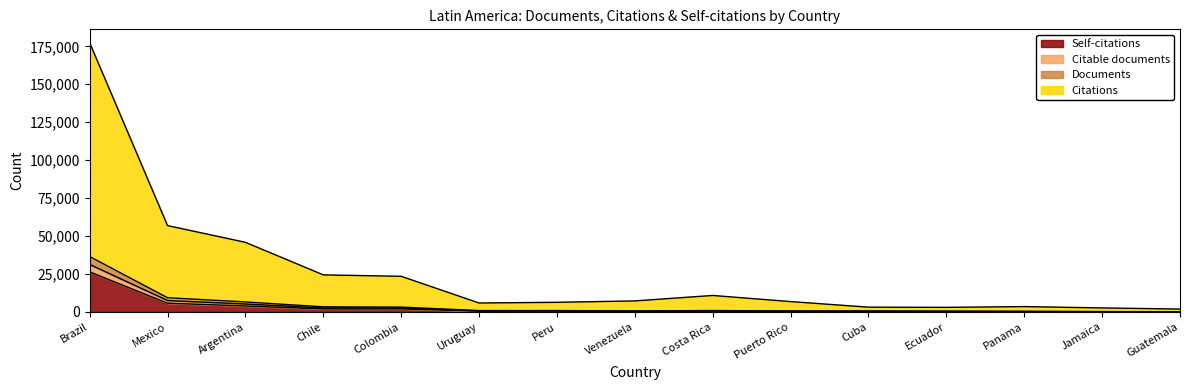

True or false: Citations and Self-citations intersect in this chart.

False